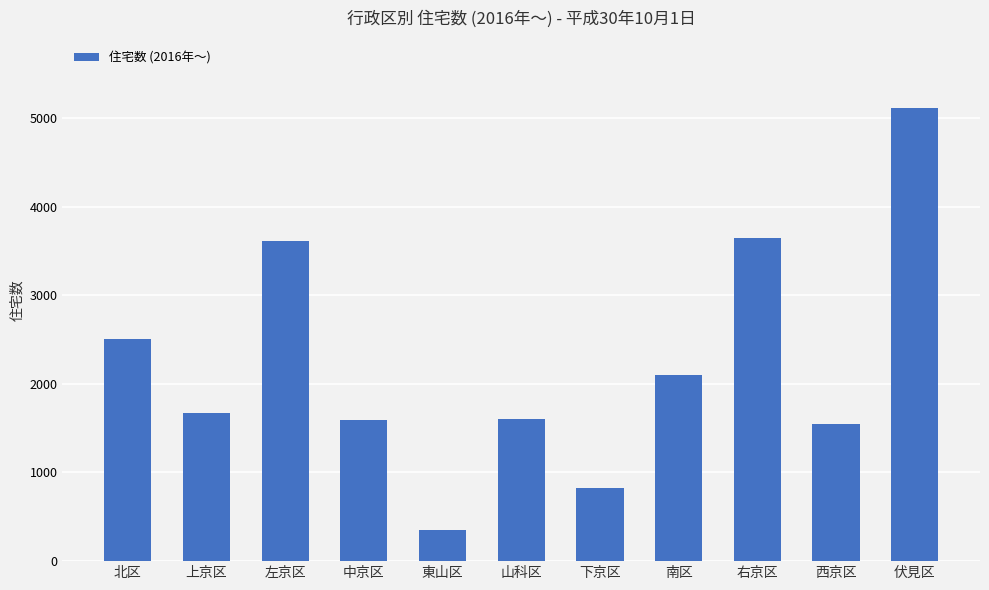

What is the label of the 6th bar from the right?

山科区